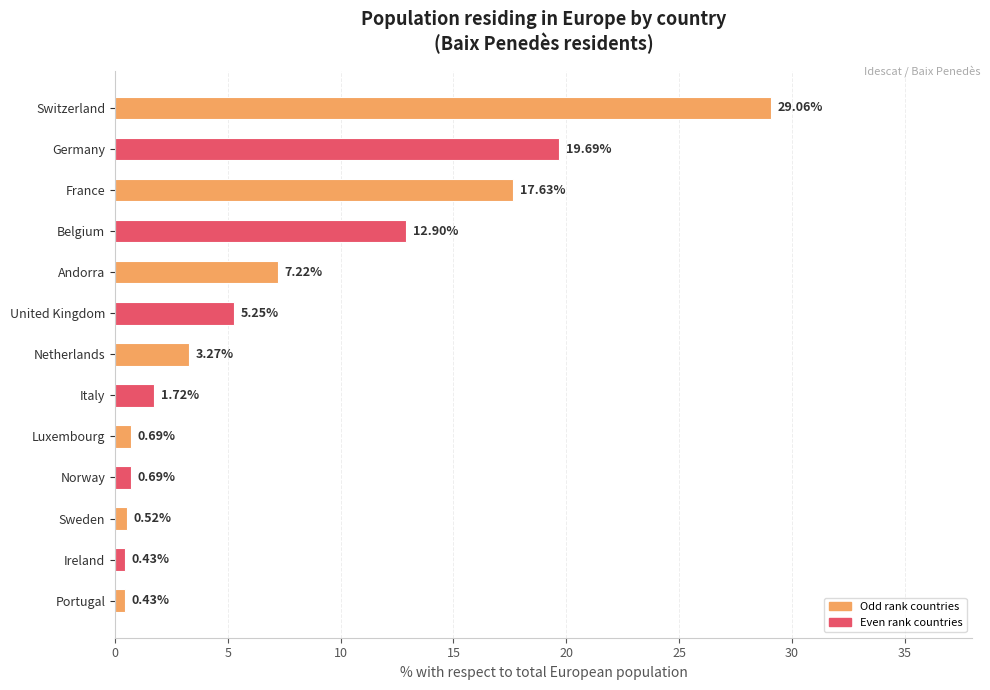

What is the greatest value displayed?

29.1